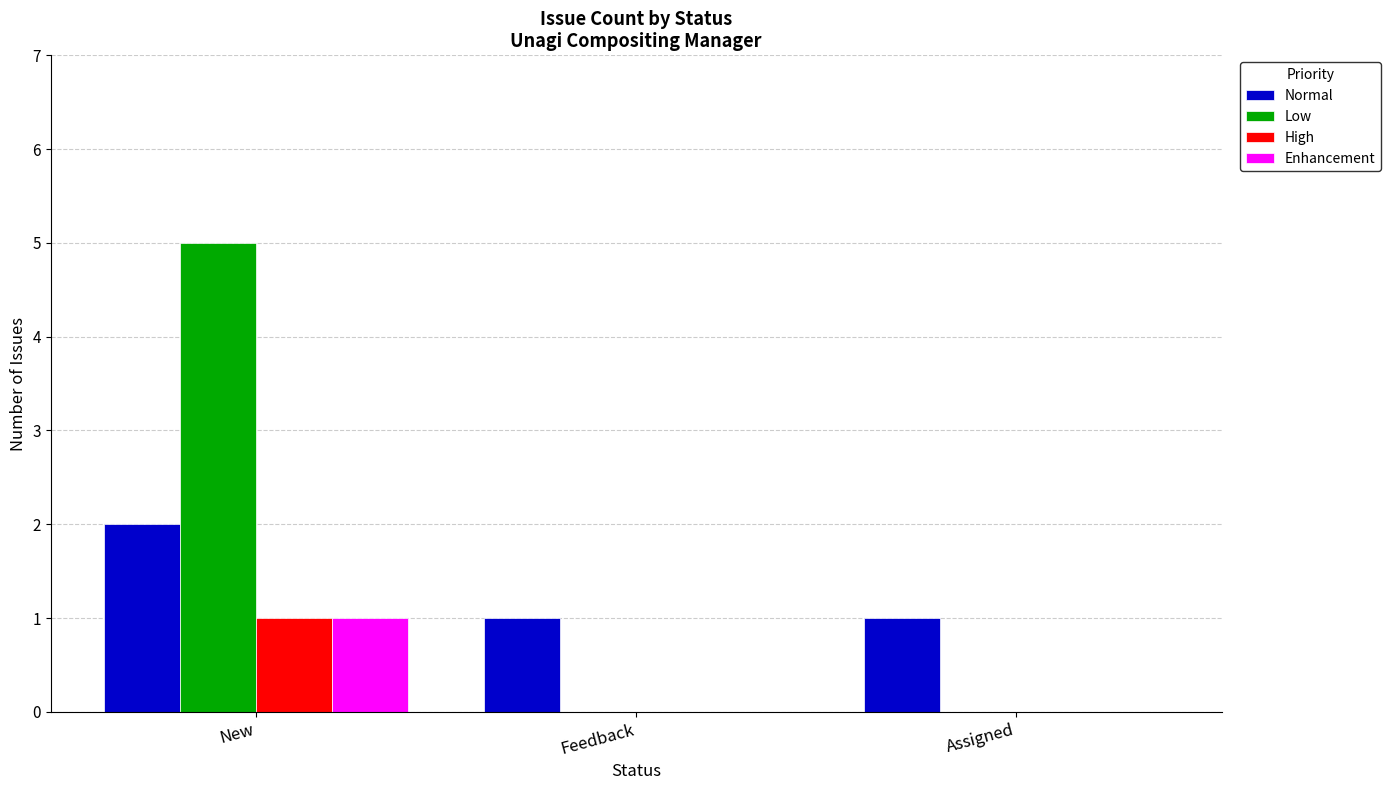

What is the maximum value for Low?

5